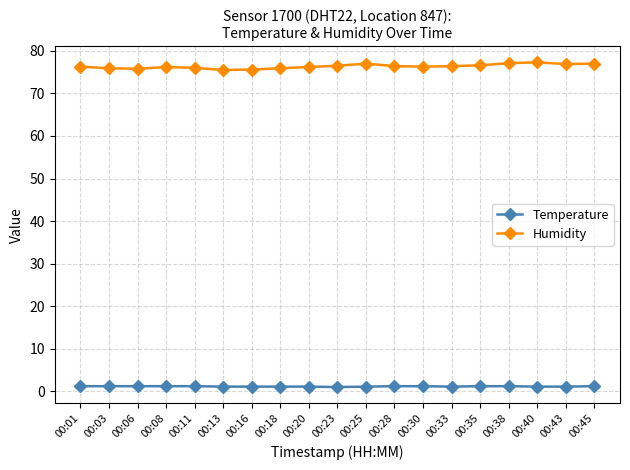

Which series has the largest total across all categories?

Humidity